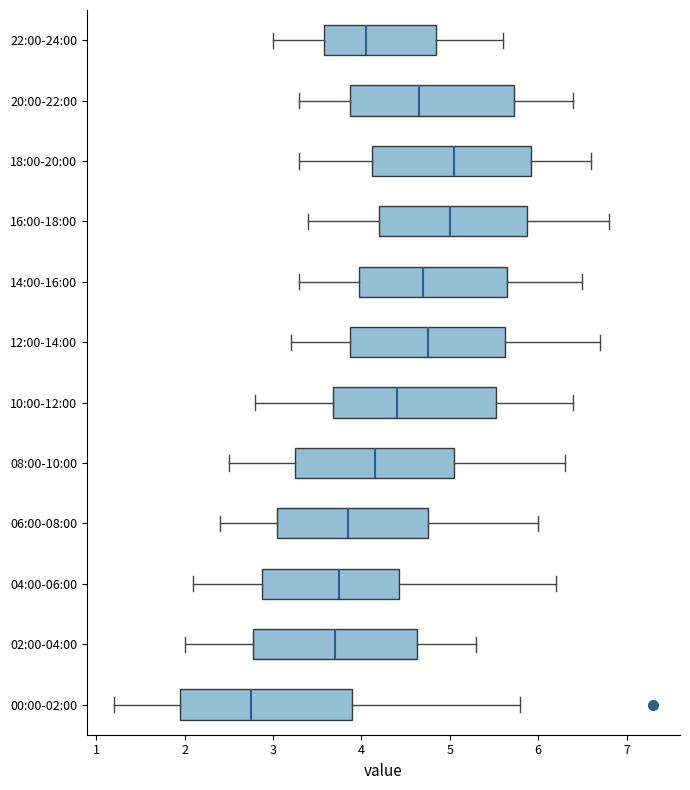

Reading bottom to top, transcribe this box plot: for each box, give where its median line is, the range the box spans, and where its two whiskers end, as read against the x-axis. The values are not printed on the chart, so give them approximately, as read against the axis.

00:00-02:00: median 2.8, box 2.0 to 3.9, whiskers 1.2 to 5.8
02:00-04:00: median 3.7, box 2.8 to 4.6, whiskers 2.0 to 5.3
04:00-06:00: median 3.8, box 2.9 to 4.4, whiskers 2.1 to 6.2
06:00-08:00: median 3.9, box 3.1 to 4.8, whiskers 2.4 to 6.0
08:00-10:00: median 4.2, box 3.3 to 5.1, whiskers 2.5 to 6.3
10:00-12:00: median 4.4, box 3.7 to 5.5, whiskers 2.8 to 6.4
12:00-14:00: median 4.8, box 3.9 to 5.6, whiskers 3.2 to 6.7
14:00-16:00: median 4.7, box 4.0 to 5.7, whiskers 3.3 to 6.5
16:00-18:00: median 5.0, box 4.2 to 5.9, whiskers 3.4 to 6.8
18:00-20:00: median 5.1, box 4.1 to 5.9, whiskers 3.3 to 6.6
20:00-22:00: median 4.7, box 3.9 to 5.7, whiskers 3.3 to 6.4
22:00-24:00: median 4.1, box 3.6 to 4.9, whiskers 3.0 to 5.6